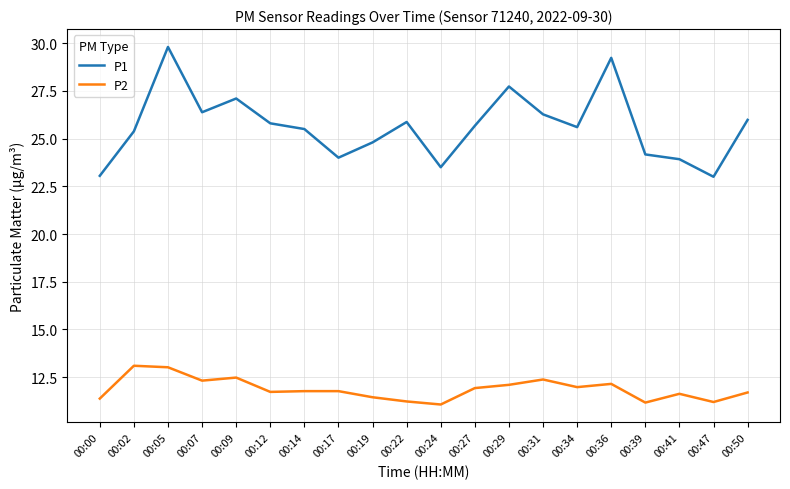

What are all the series names shown in the legend?

P1, P2